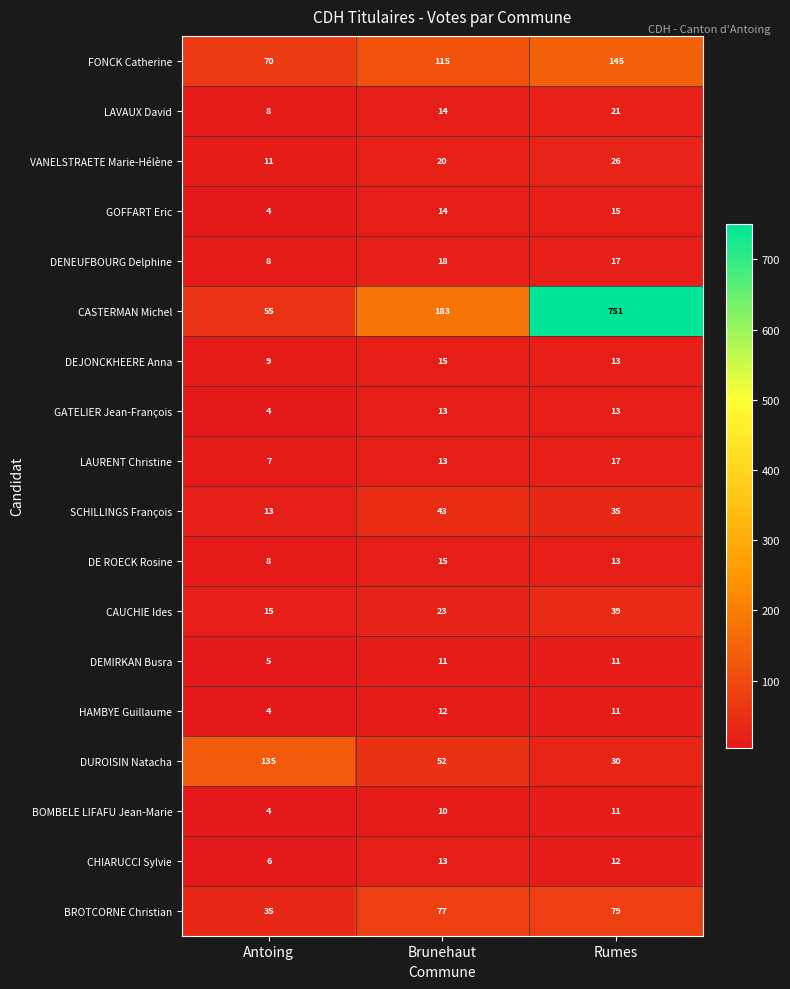

Read the GATELIER Jean-François value at Brunehaut.

13